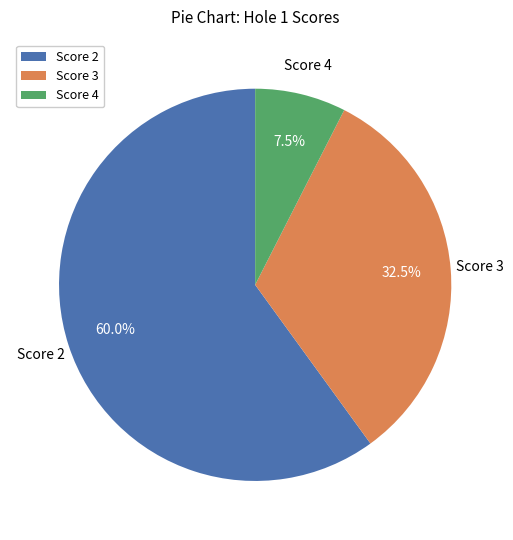

True or false: Score 4 accounts for 2% of the total.

False